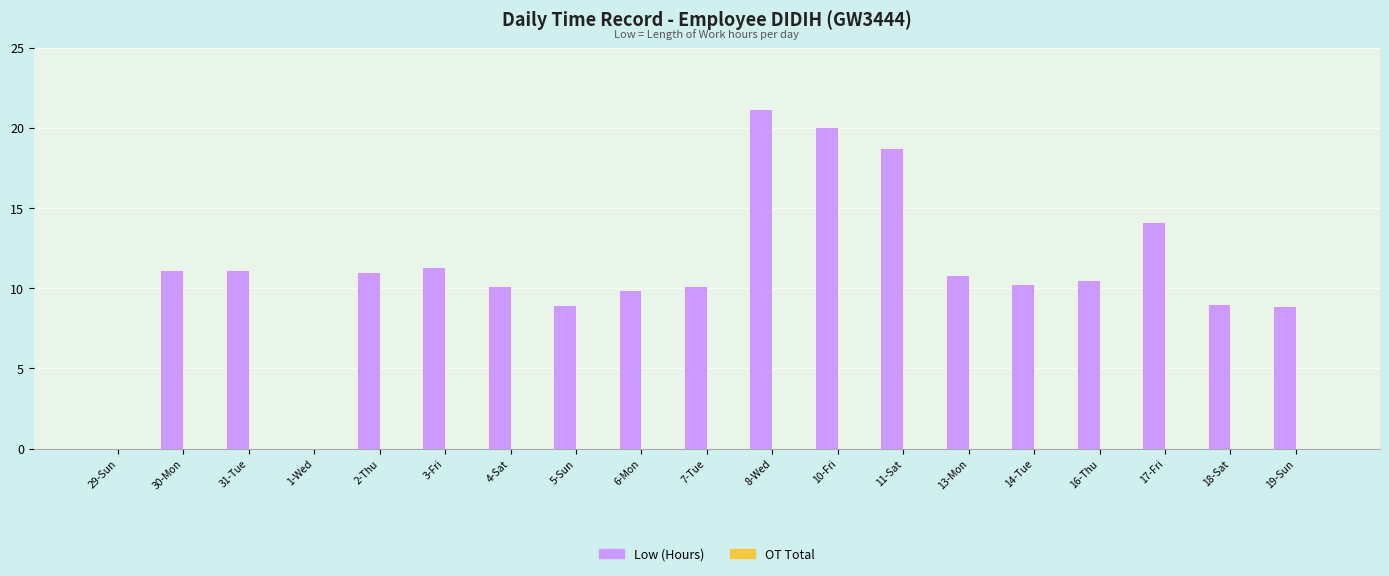

What is the greatest value displayed?

21.2